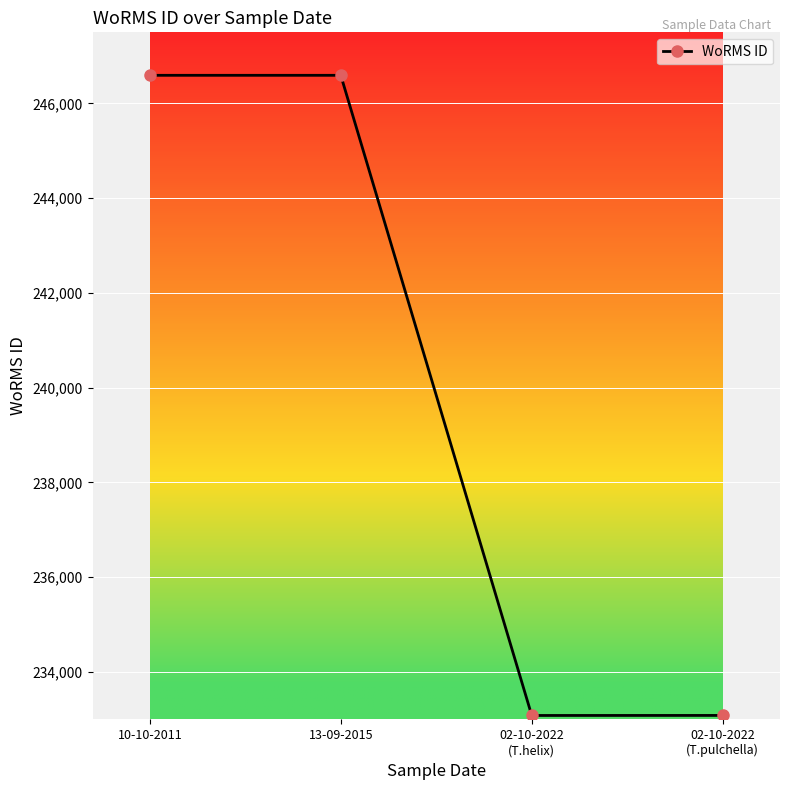

True or false: there are more than 1 points higher than both neighbors.

False